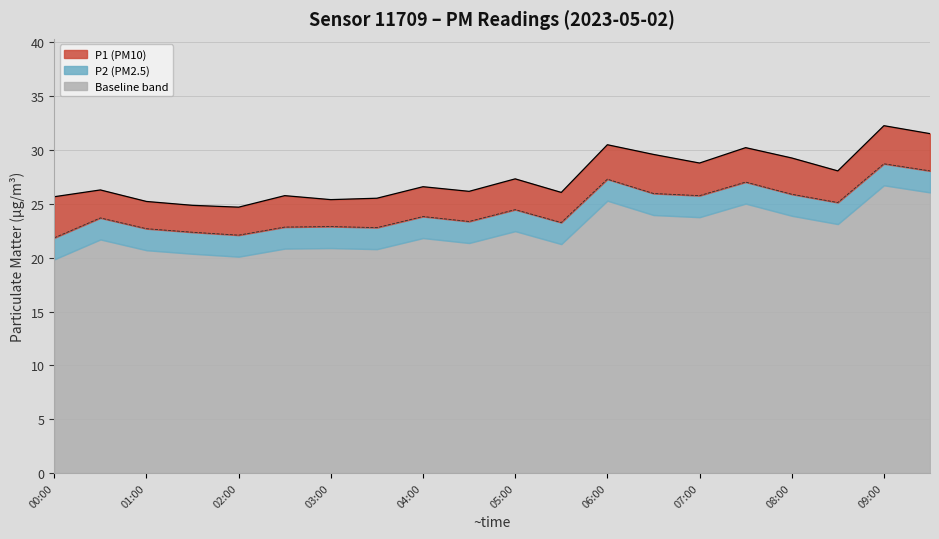

What is the sum of all P1 line values?

549.9